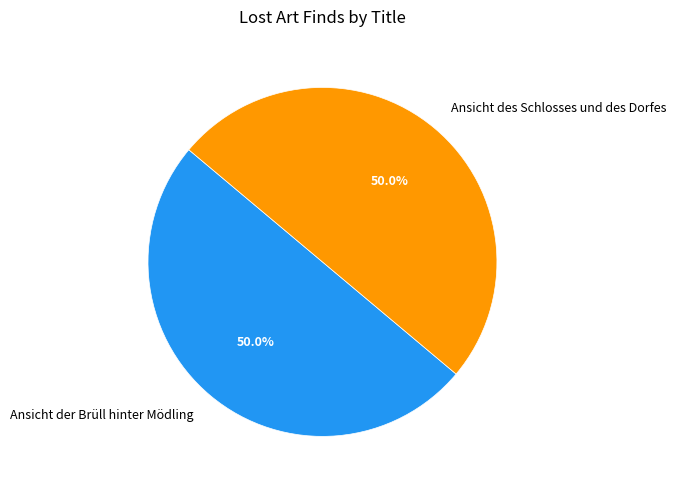

What portion of the pie excludes Ansicht der Brüll hinter Mödling?

50.0%